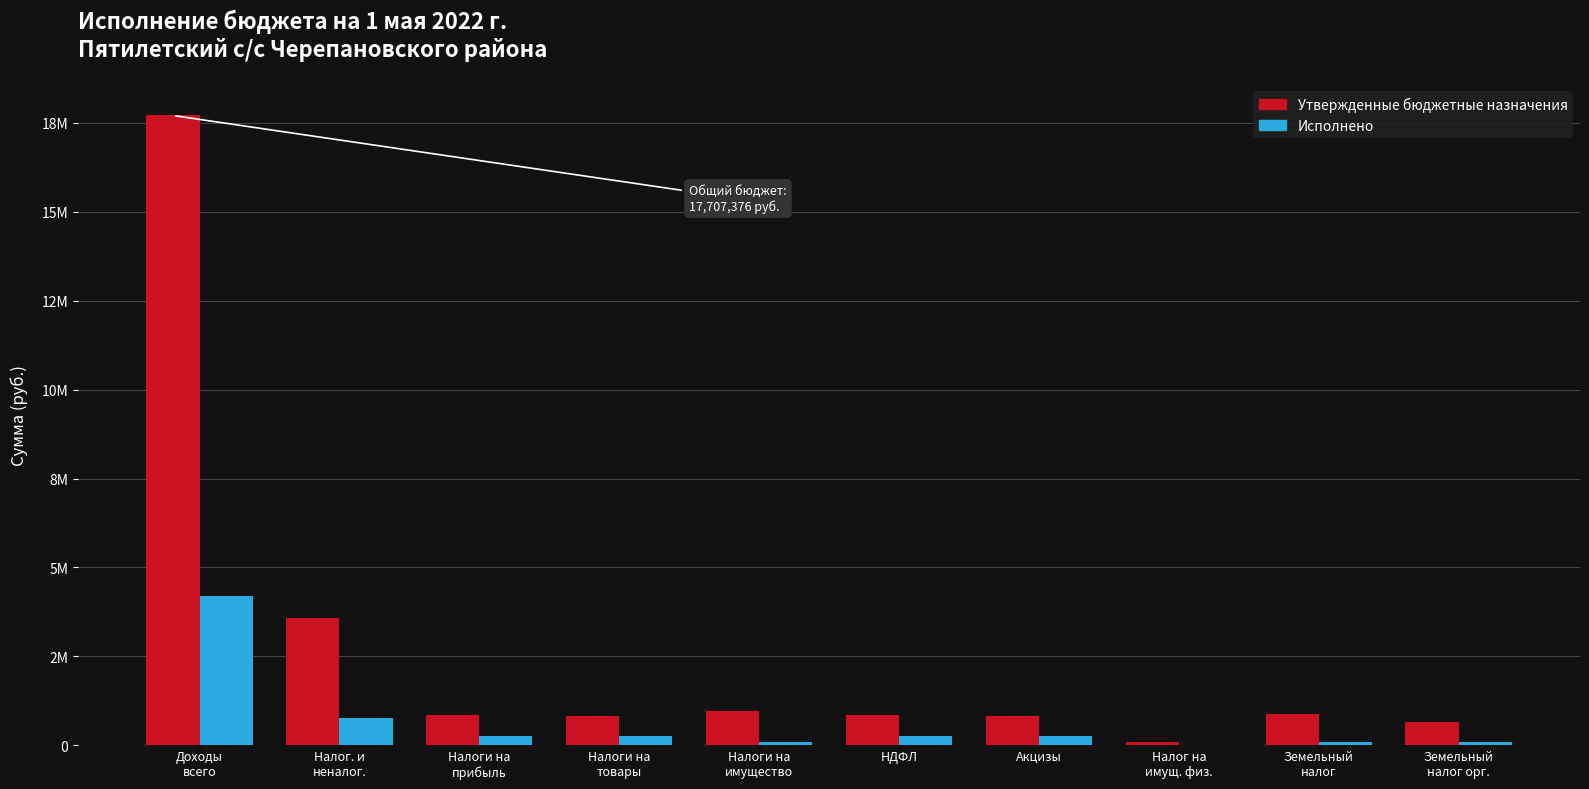

Are the bars grouped side by side (vs. stacked)?

Yes